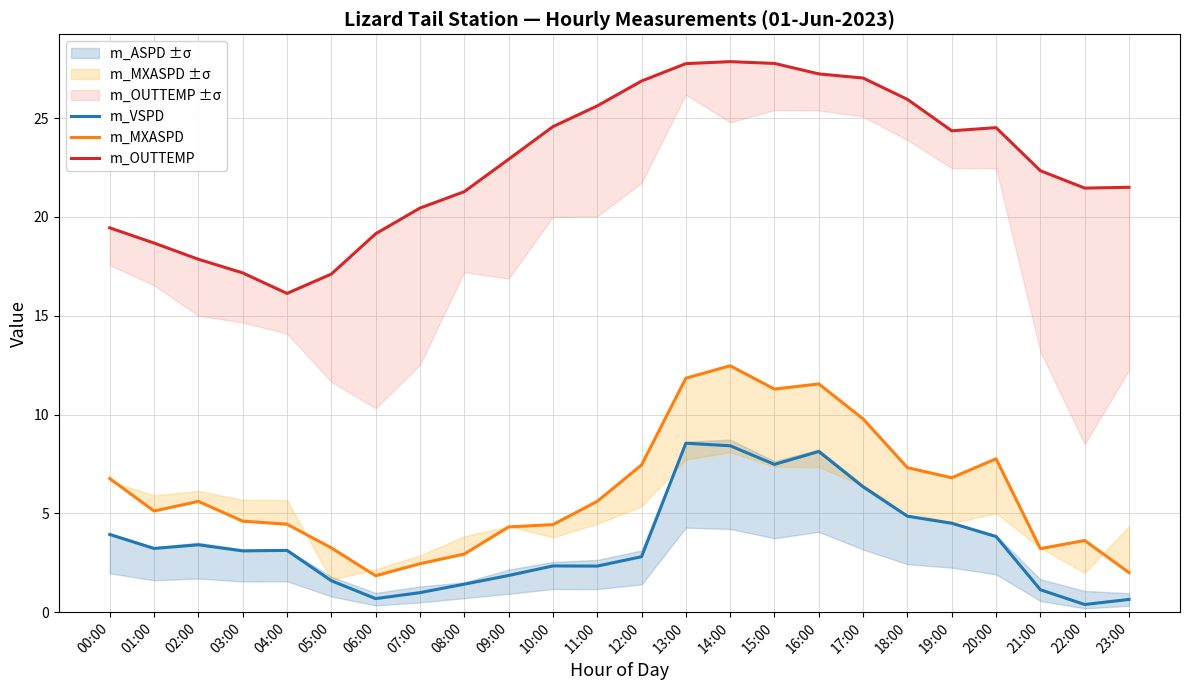

True or false: m_VSPD and m_MXASPD intersect in this chart.

False